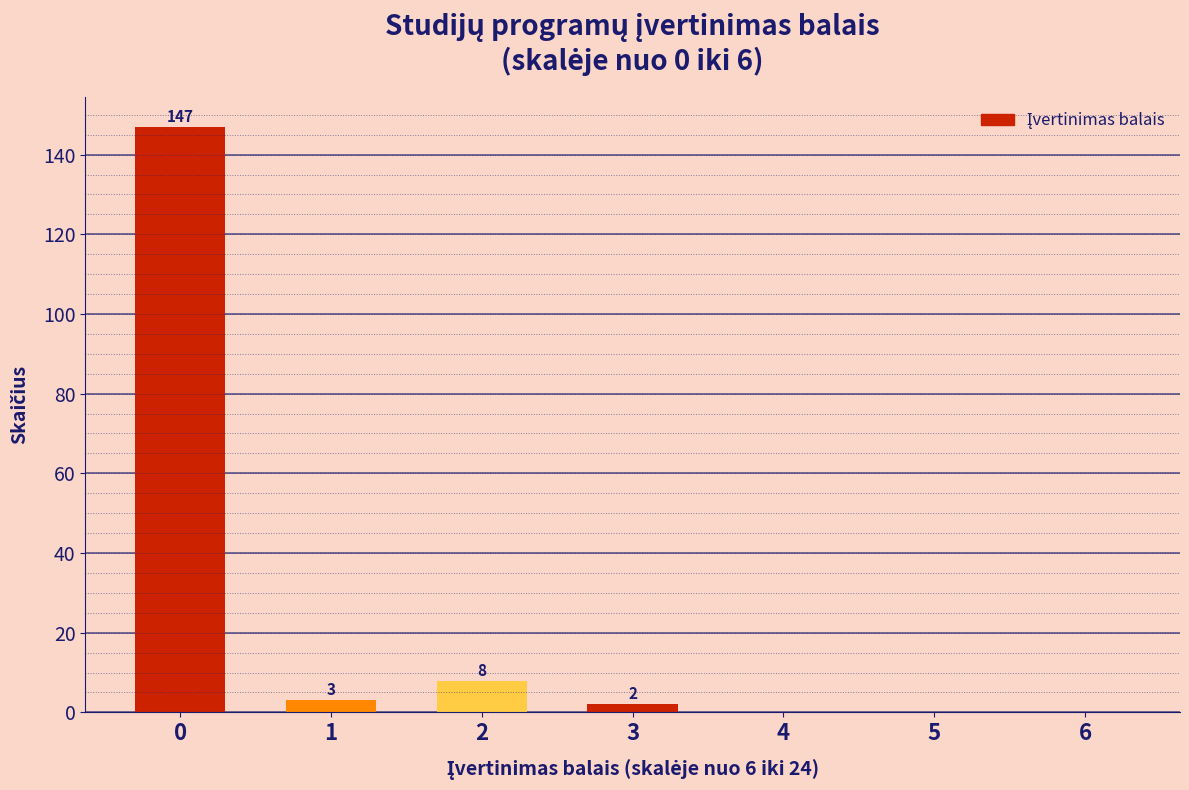

Reading left to right, what are all the values shown in this chart?

0=147	1=3	2=8	3=2	4=0	5=0	6=0